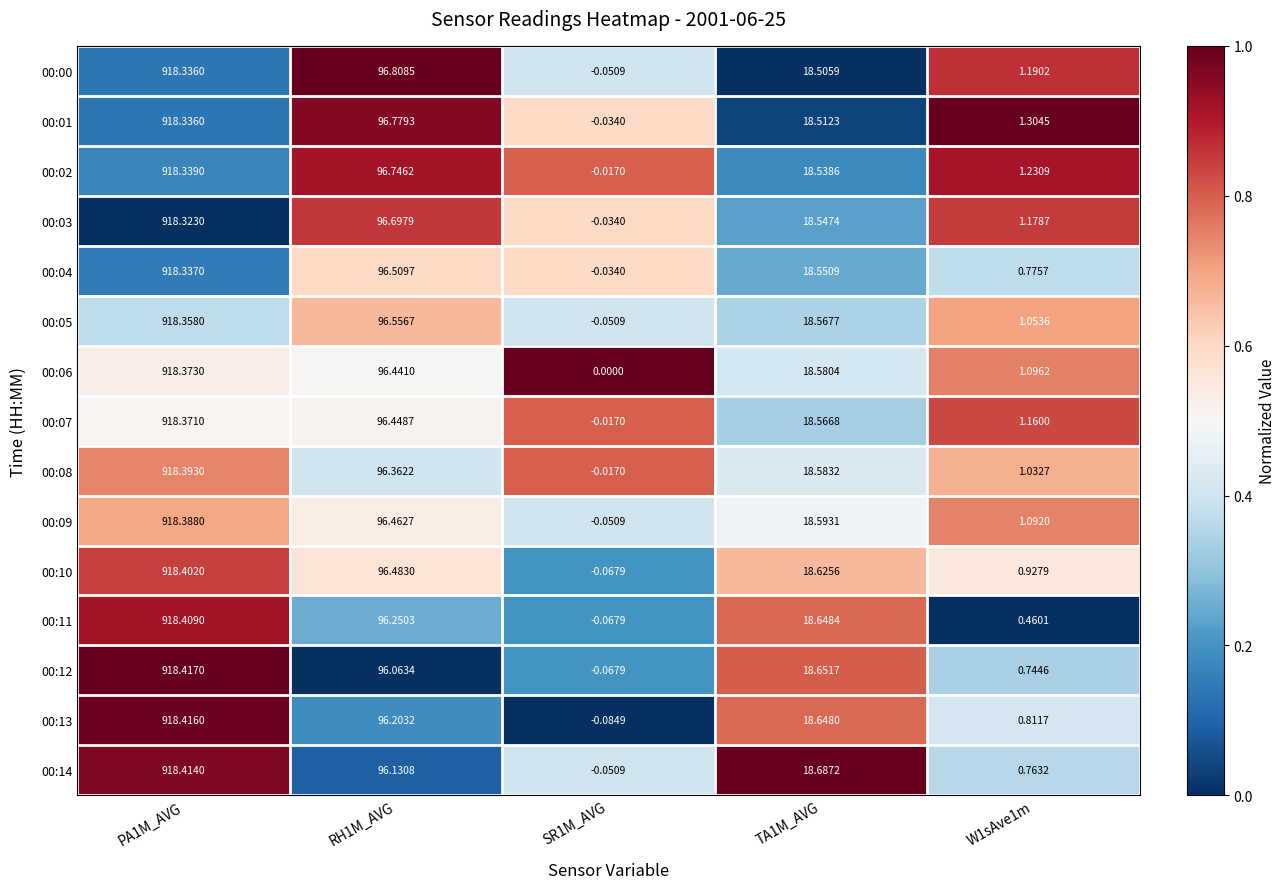

How many values in 00:14 are below zero?

1